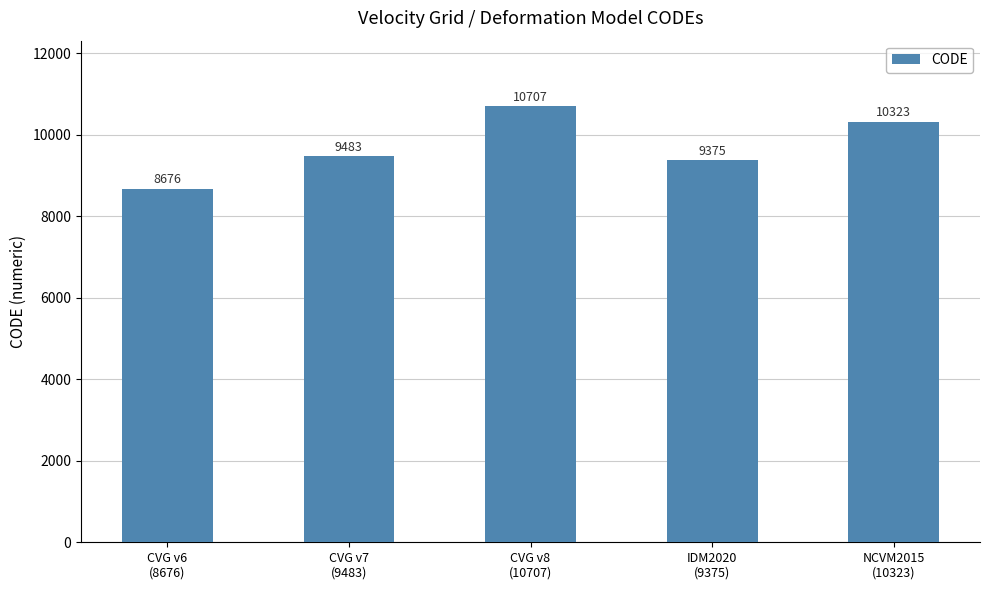

What is the change in value from IDM2020
(9375) to NCVM2015
(10323)?

+948